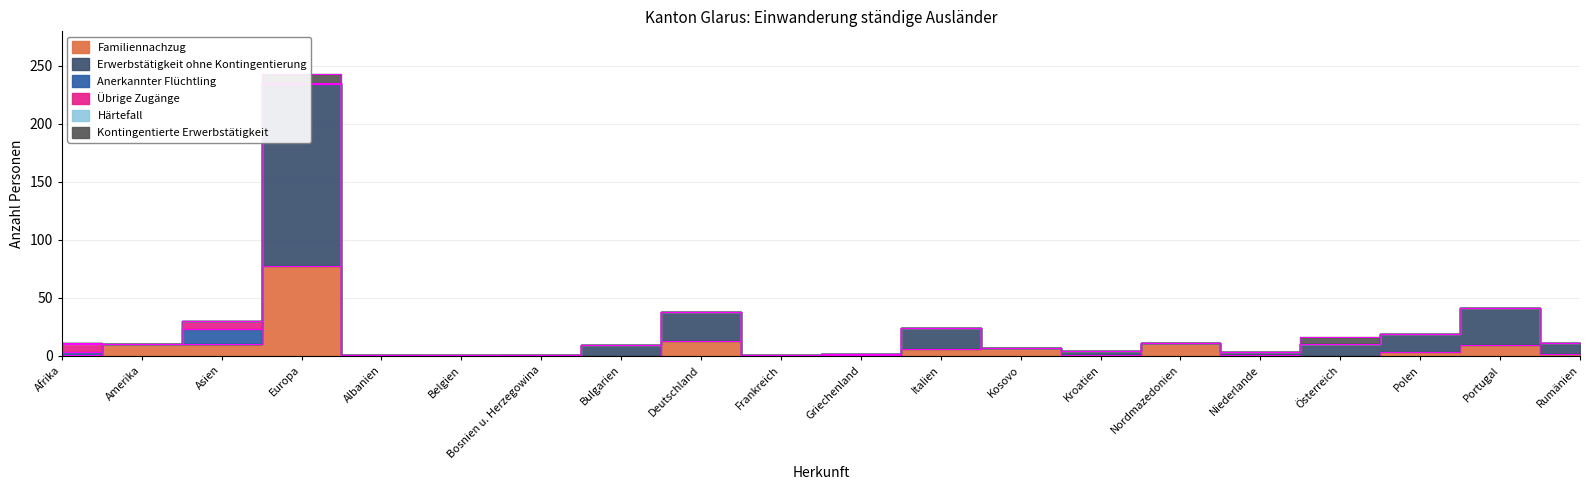

The Anerkannter Flüchtling series shows -5 at Italien. True or false?

False